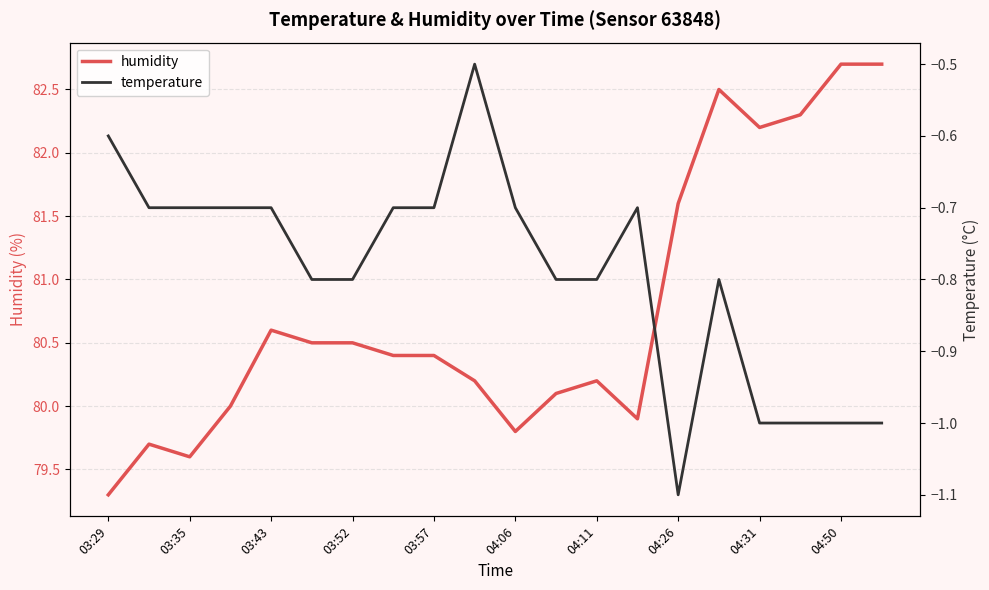

What is the difference between the maximum and second lowest values in the temperature series?

0.5